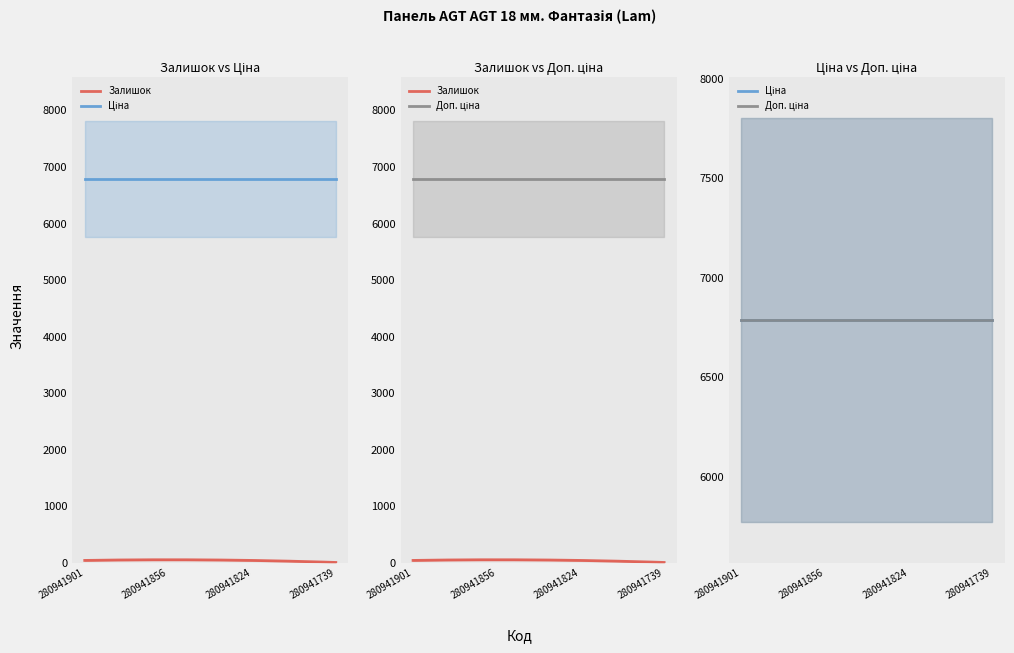

What is the value of the Ціна point at the 2nd from the left?

6787.1